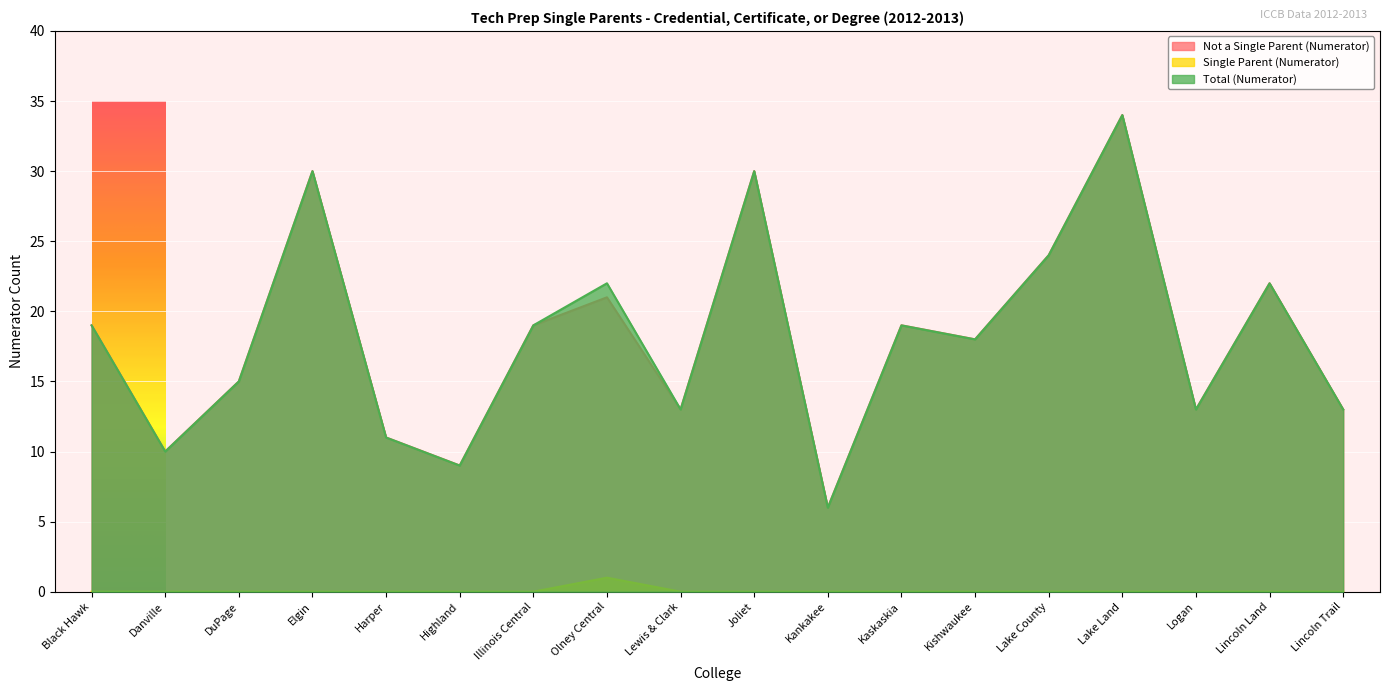

In Not a Single Parent (Numerator), how many points are lower than both neighbors (excluding endpoints)?

6